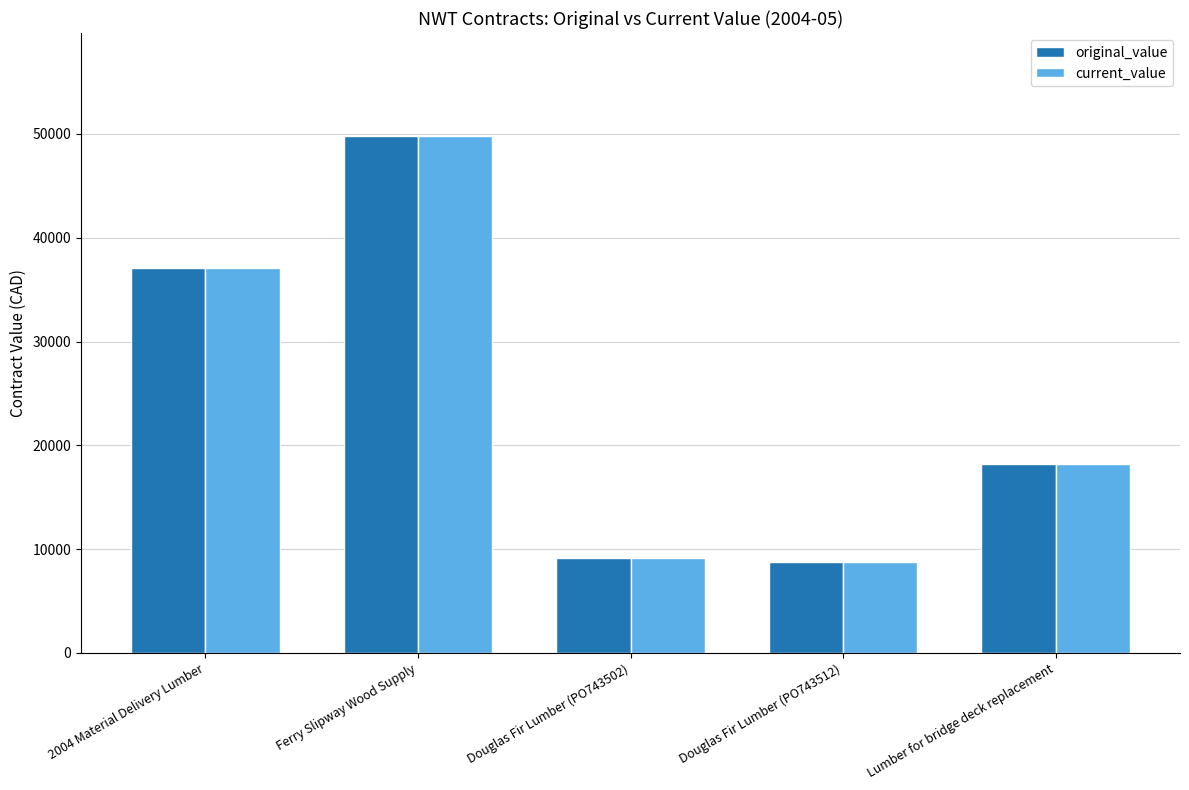

How many values in the current_value series are below 18230?

2